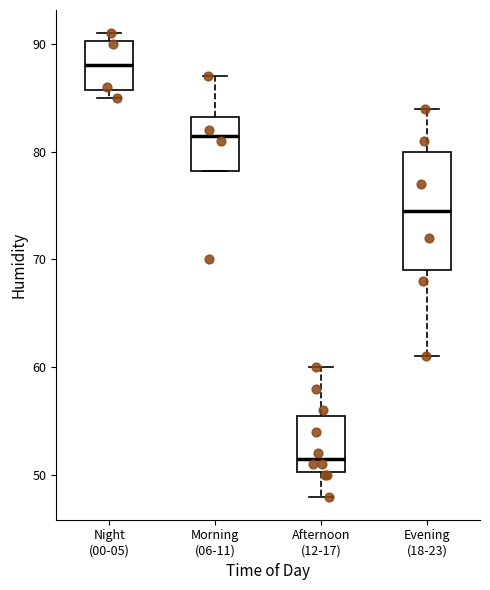

Reading left to right, read every box against the y-axis: the position of its median line, the range the box covers, and the ends of its whiskers. The values are not printed on the chart, so give them approximately, as read against the axis.

Night (00-05): median 88, box 86 to 90, whiskers 85 to 91
Morning (06-11): median 82, box 78 to 83, whiskers 78 to 87
Afternoon (12-17): median 52, box 50 to 56, whiskers 48 to 60
Evening (18-23): median 75, box 69 to 80, whiskers 61 to 84